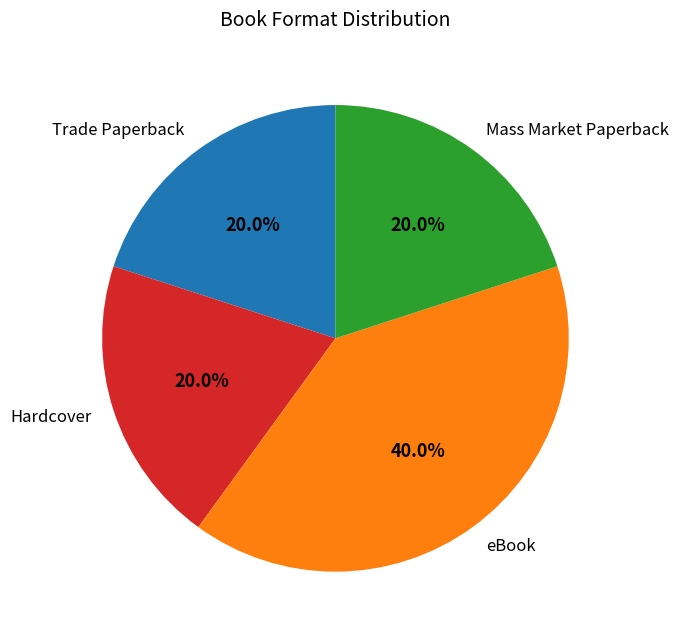

Does Mass Market Paperback represent more than half of the total?

No